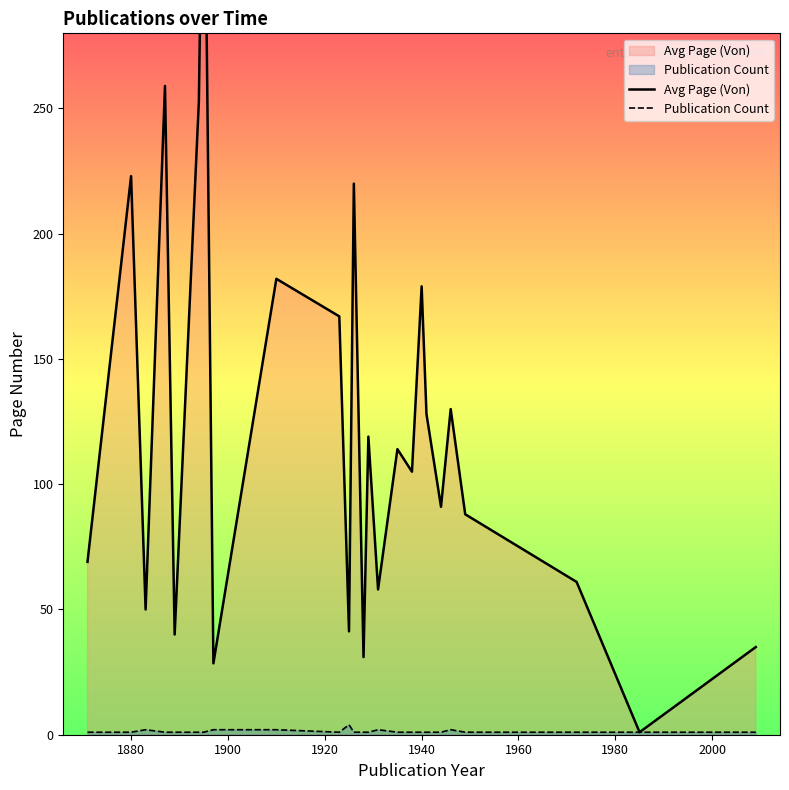

In Publication Count, how many points are lower than both neighbors (excluding endpoints)?

1